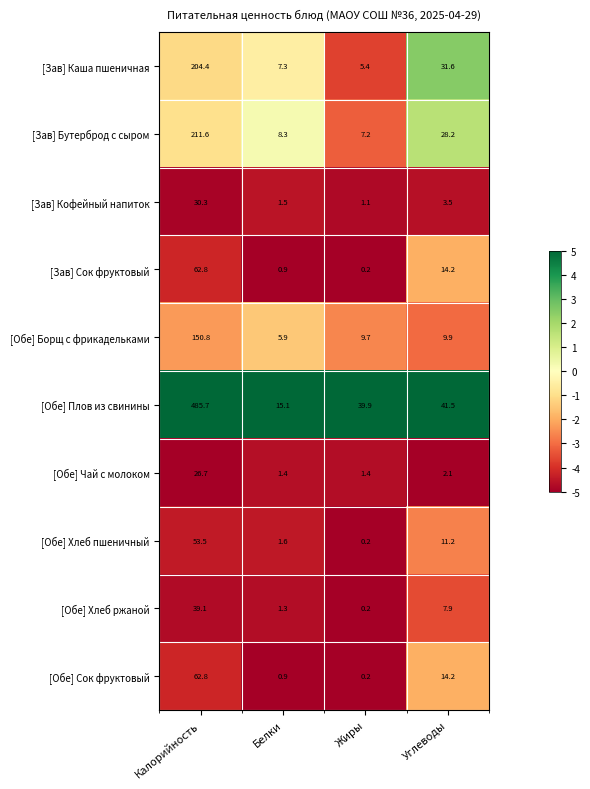

True or false: [Обе] Борщ с фрикадельками has a value of 5.9 at Белки.

True